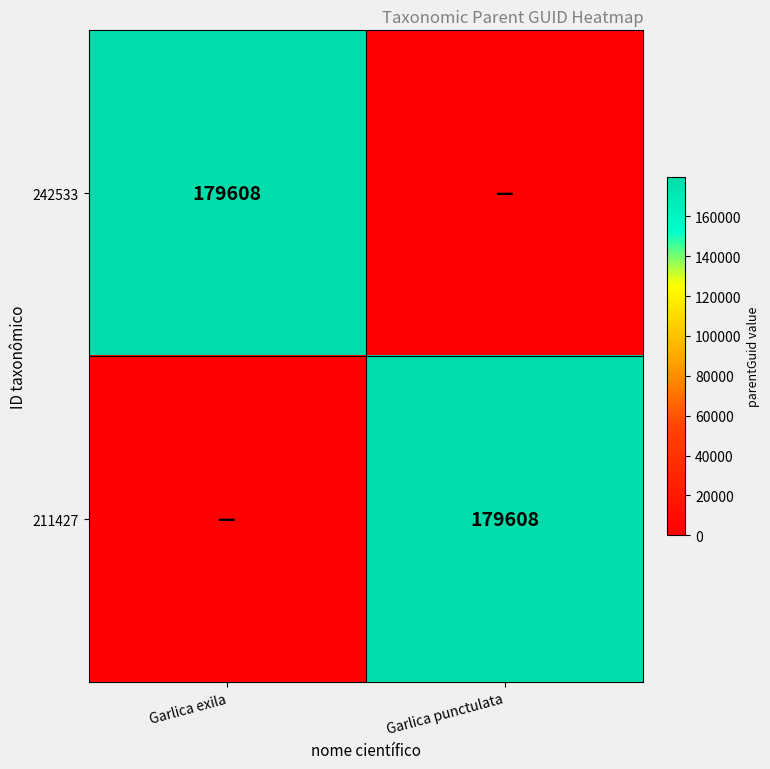

Is it true that 211427 equals 254533 at Garlica punctulata?

False